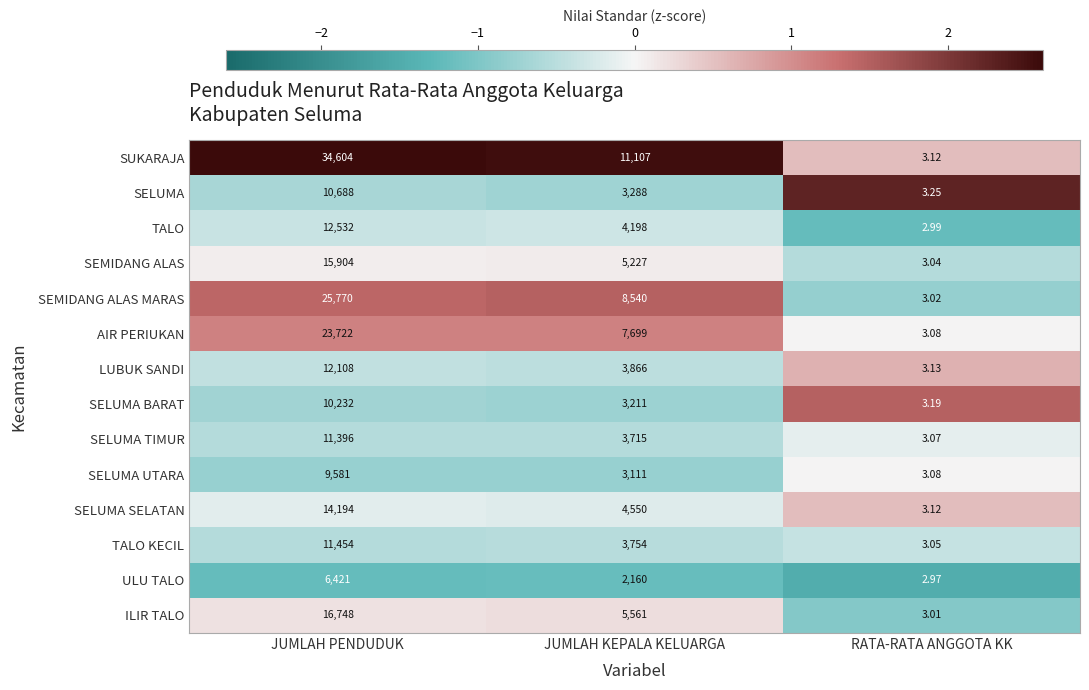

Which label corresponds to the smallest value in the chart?

RATA-RATA ANGGOTA KK